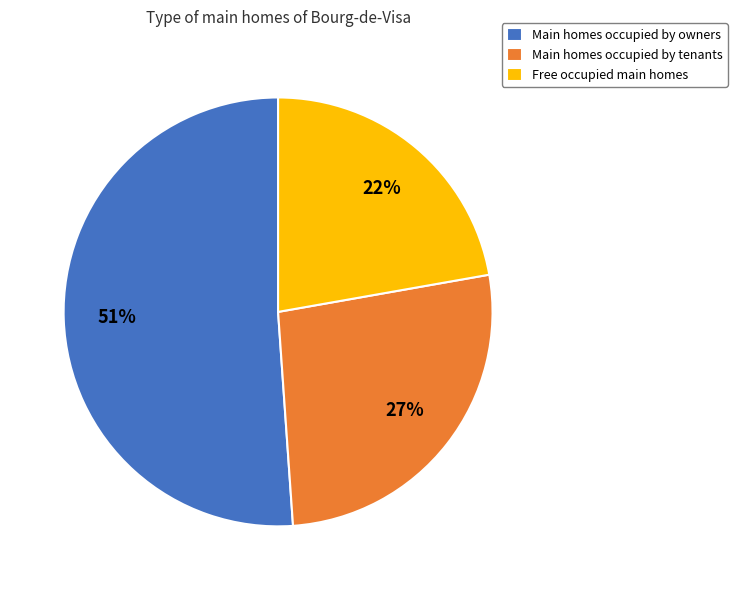

Do Main homes occupied by owners and Main homes occupied by tenants together represent more than half of the pie?

Yes